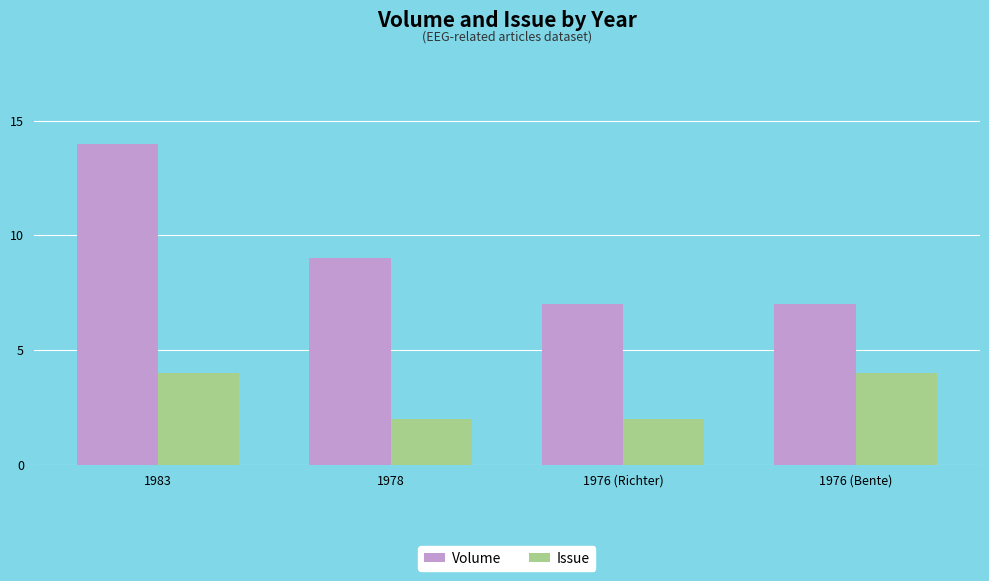

What is the total value across all series at 1978?

11